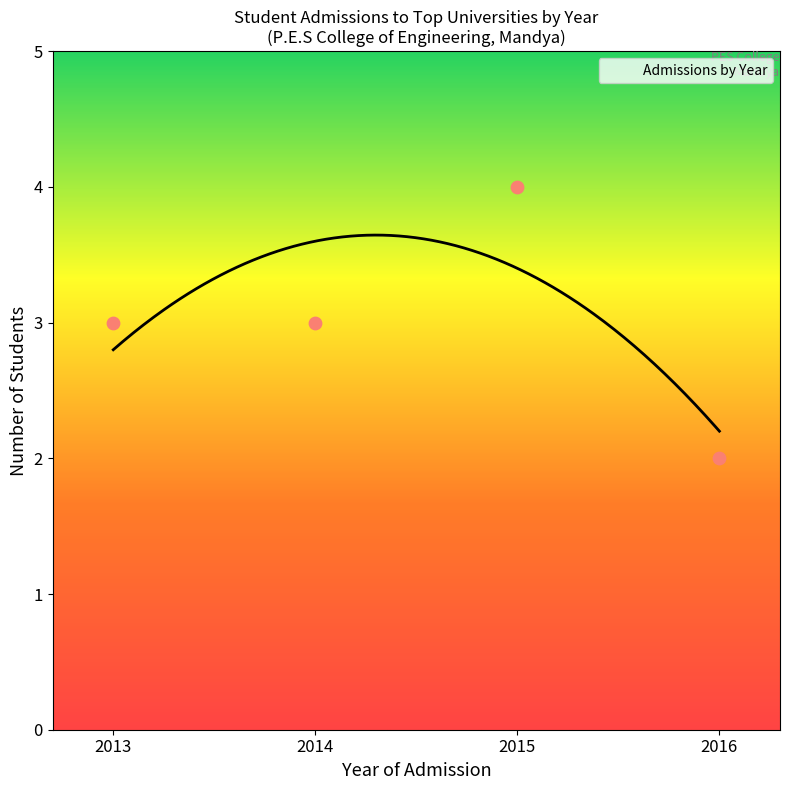

What is the change in value from 2013 to 4?

+1